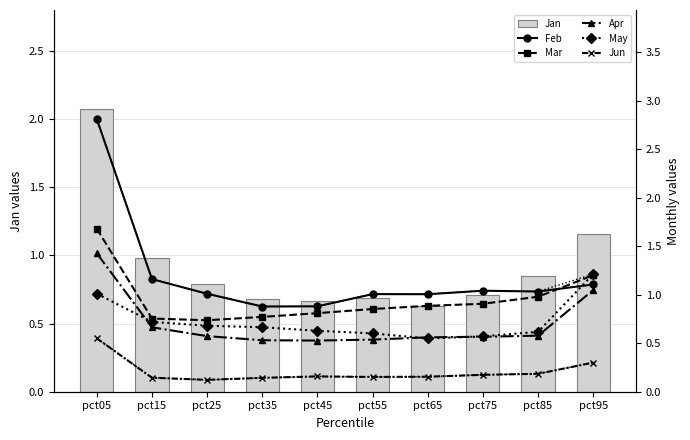

At which label is Jan closest to 1?

pct15